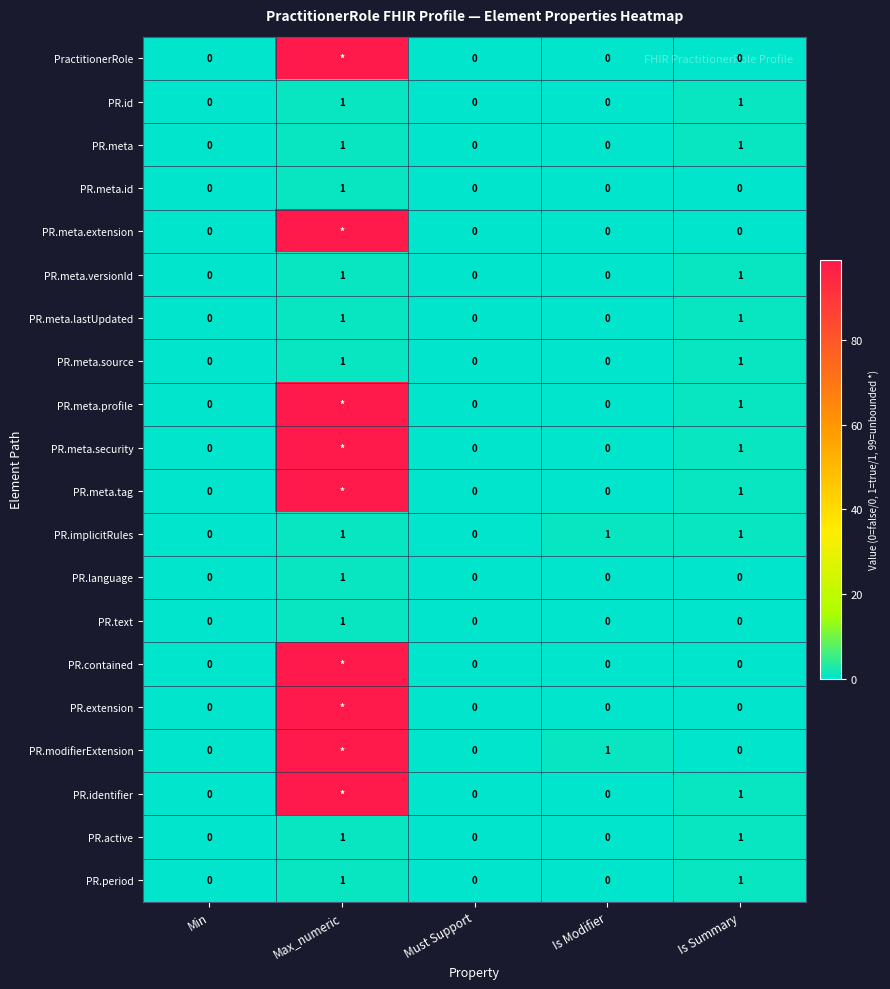

Count the PR.text values in the range 0 to 1.

5